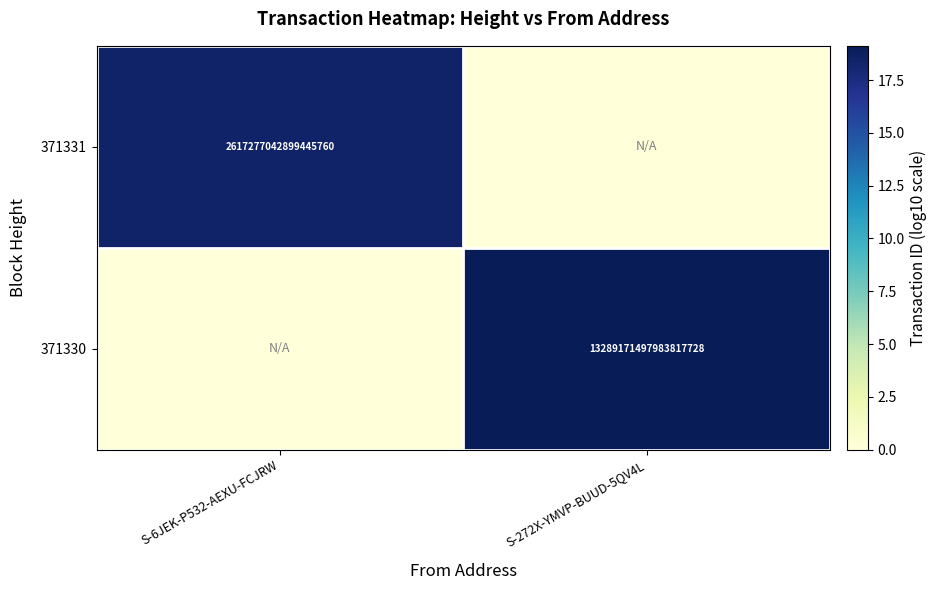

The 371330 series shows 13289171497983817728 at S-272X-YMVP-BUUD-5QV4L. True or false?

True